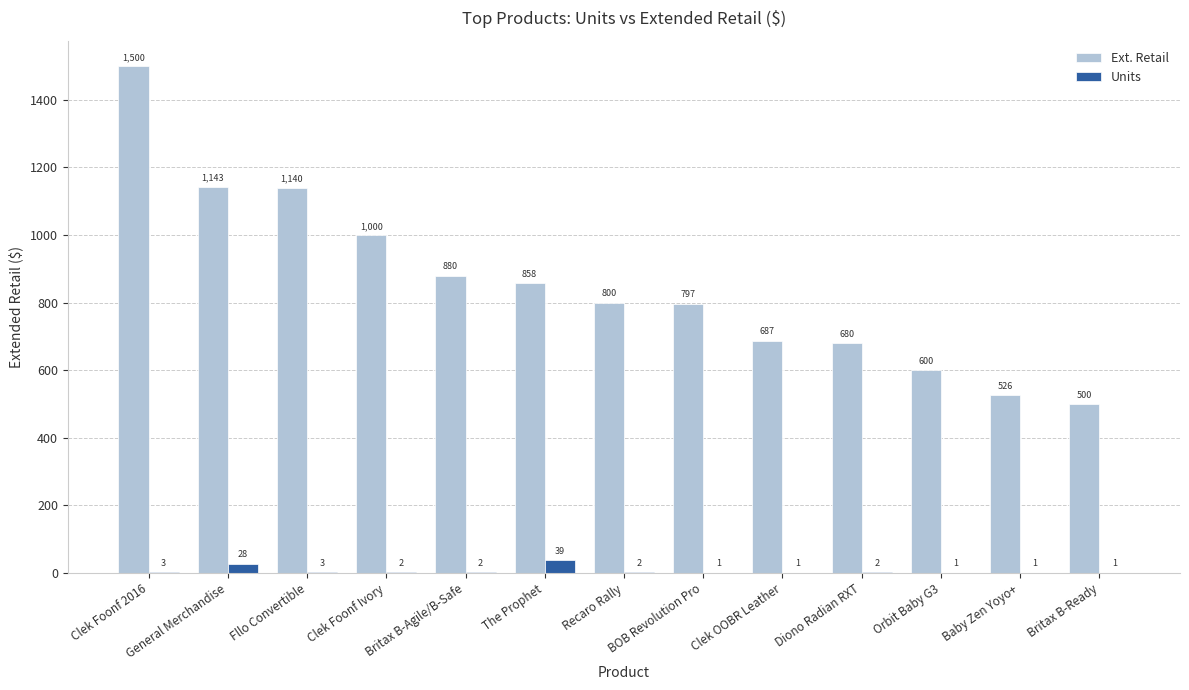

The value of Ext. Retail at Clek OOBR Leather is 175.6. True or false?

False